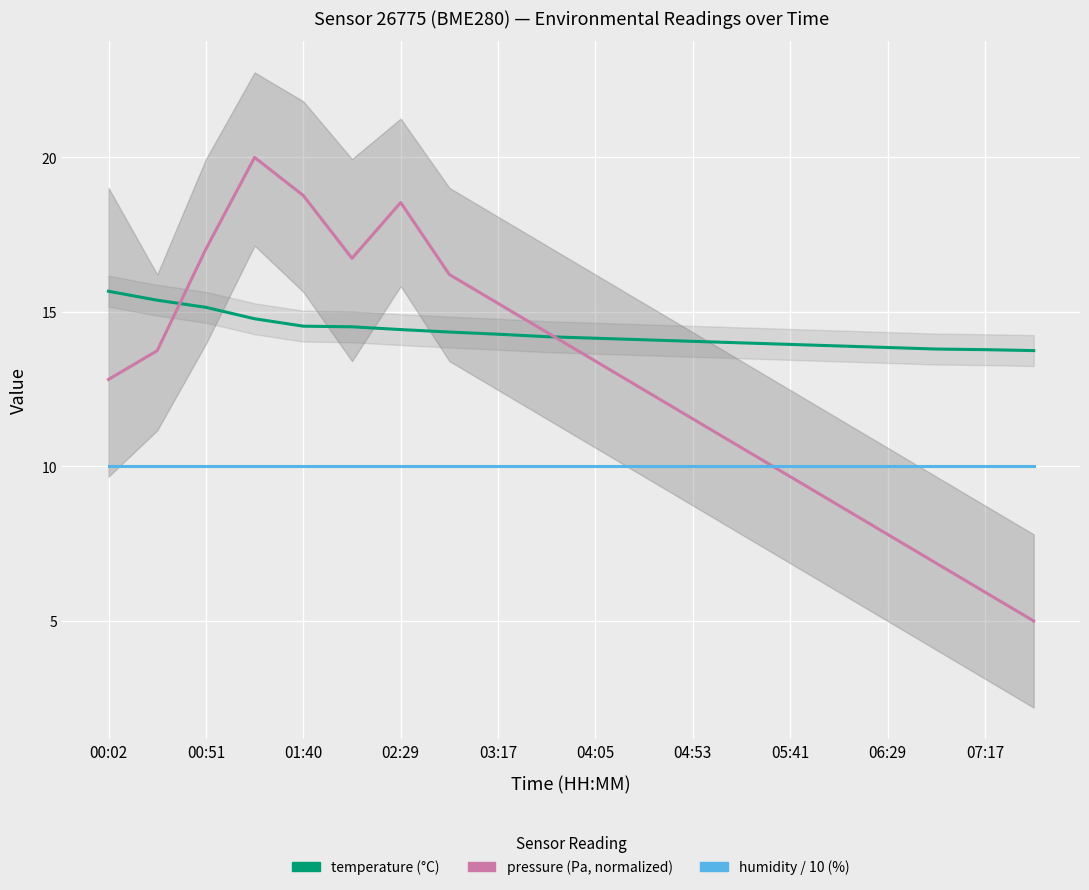

Between 04:05 and 04:53, which series saw the biggest shift?

pressure (normalized)